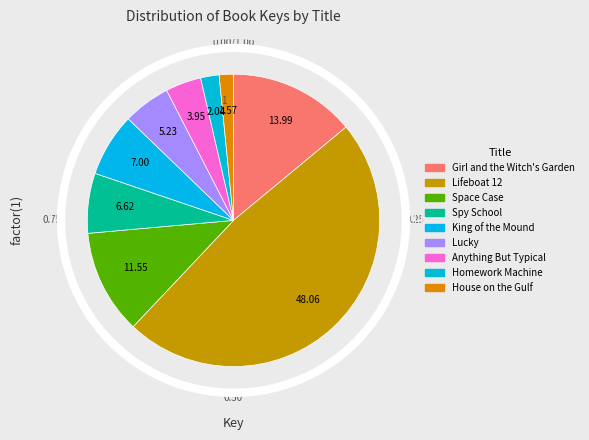

Do Spy School and Girl and the Witch's Garden together represent more than half of the pie?

No